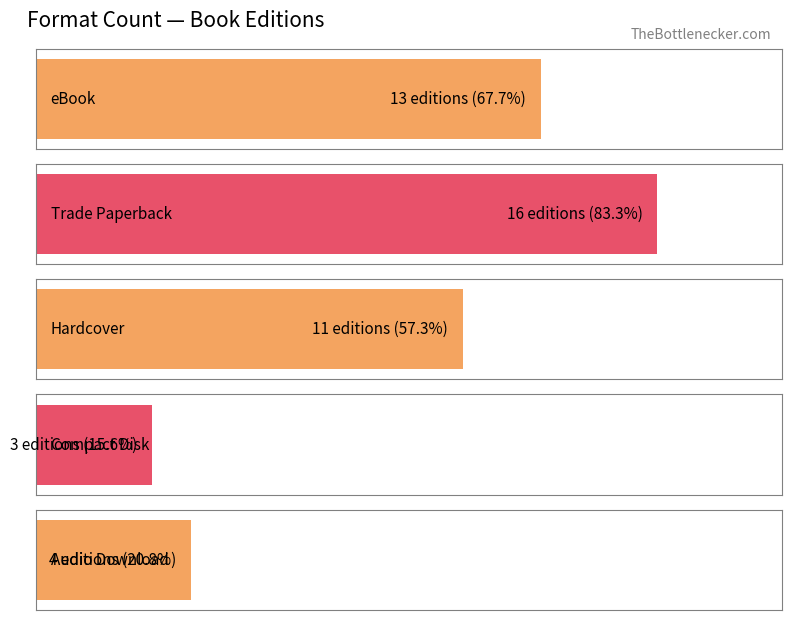

What is the change in value from eBook to Trade Paperback?

+3